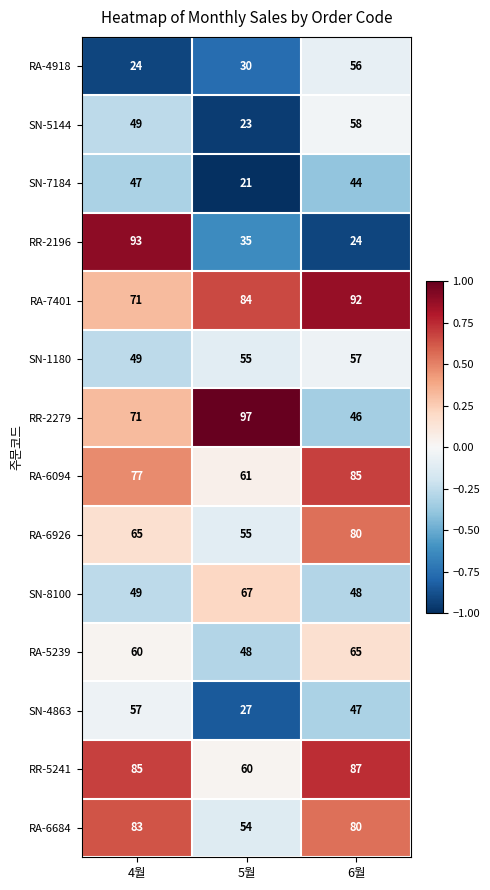

What is the difference between the RR-2279 values at 4월 and 5월?

26